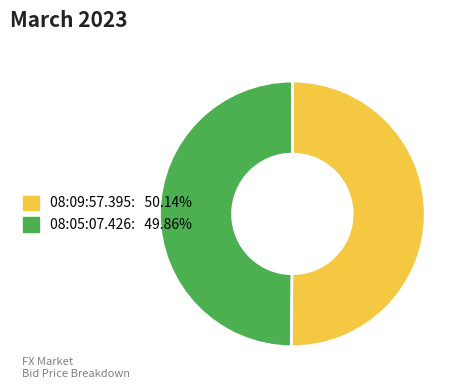

Is the sum of 08:09:57.395 and 08:05:07.426 greater than half?

Yes